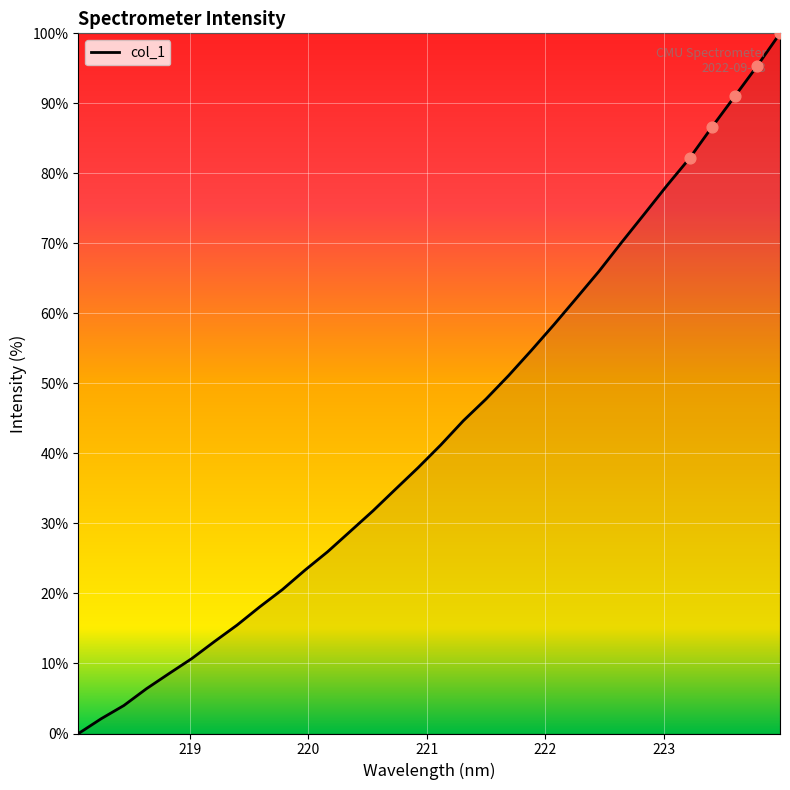

What is the difference between the maximum and minimum values?

100.0